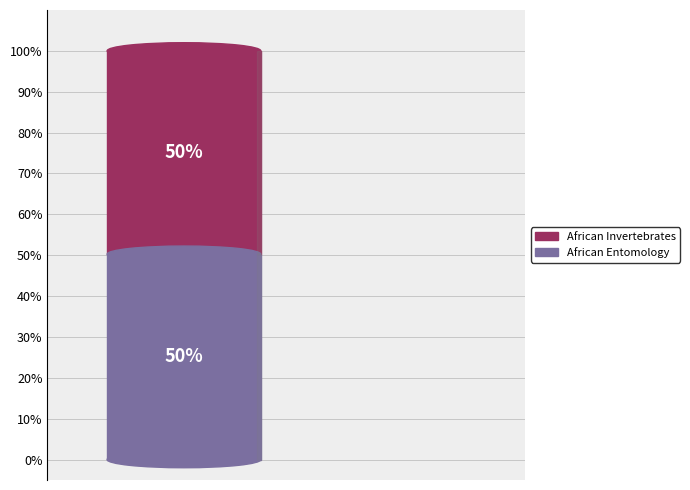

Rank the categories by value from lowest to highest.

African Entomology, African Invertebrates